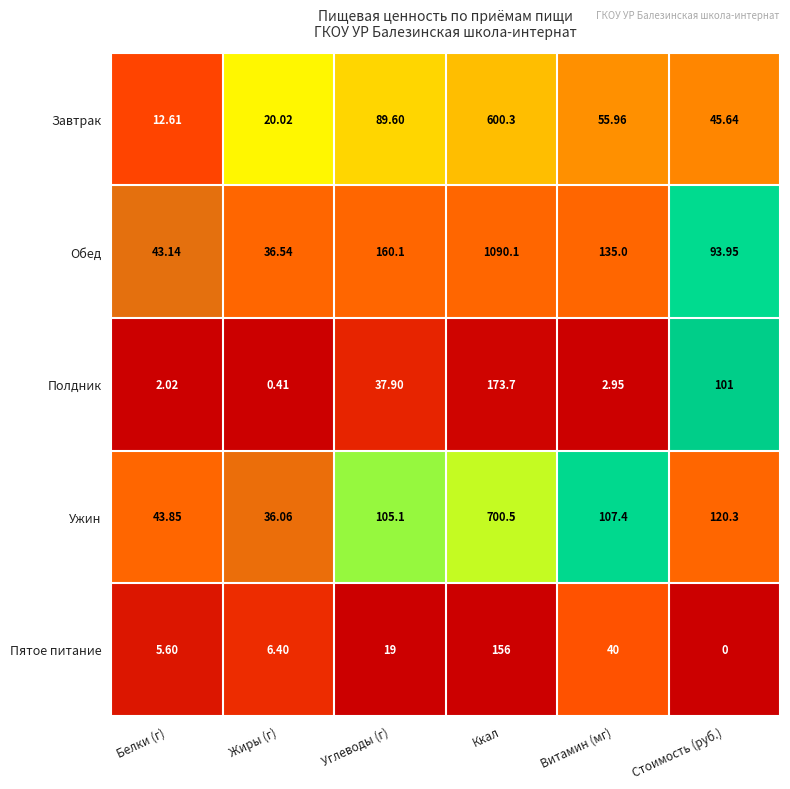

At which label does Полдник first exceed 37?

Углеводы (г)